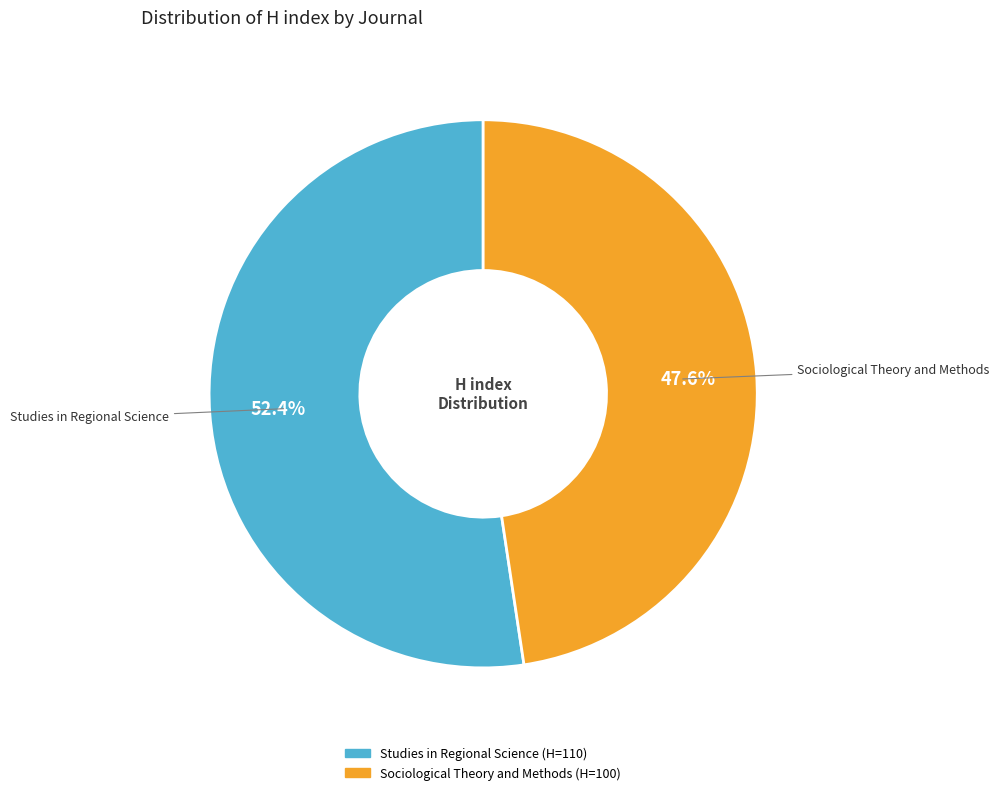

How many segments does this pie chart have?

2